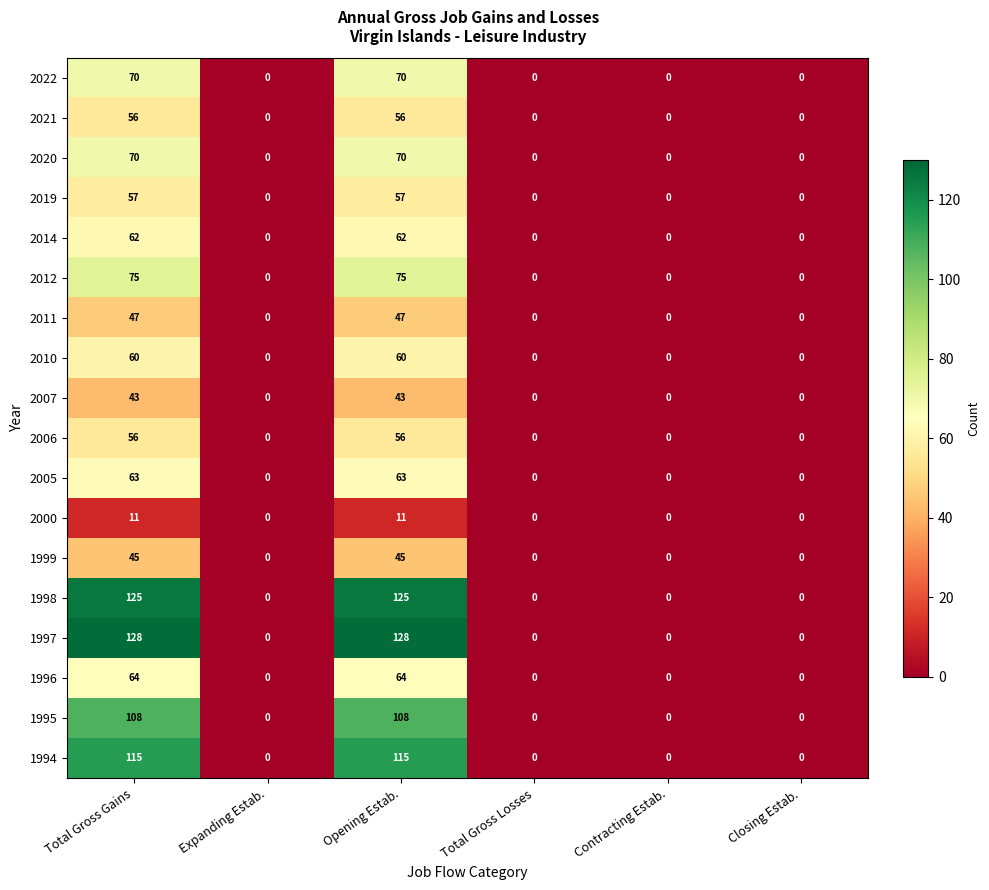

At how many categories does at least one series exceed 101?

2